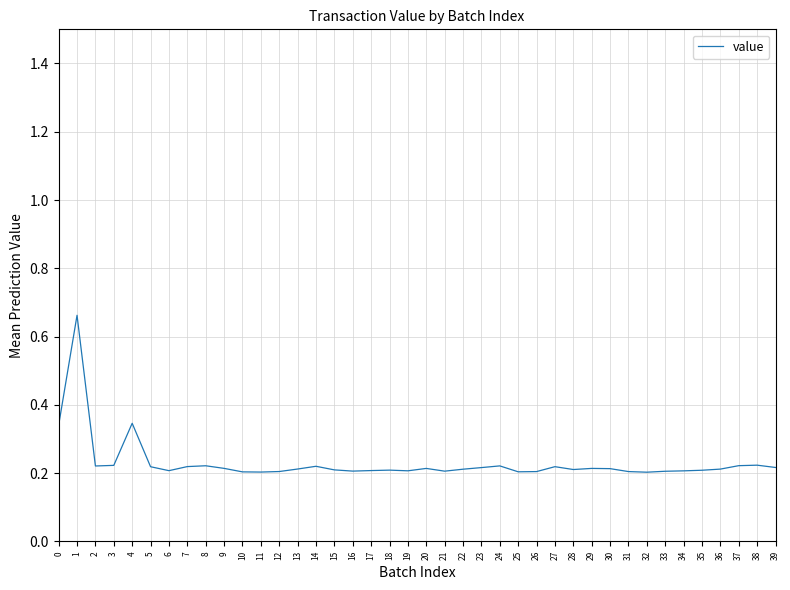

True or false: the data shows 0.2 at 37.

True